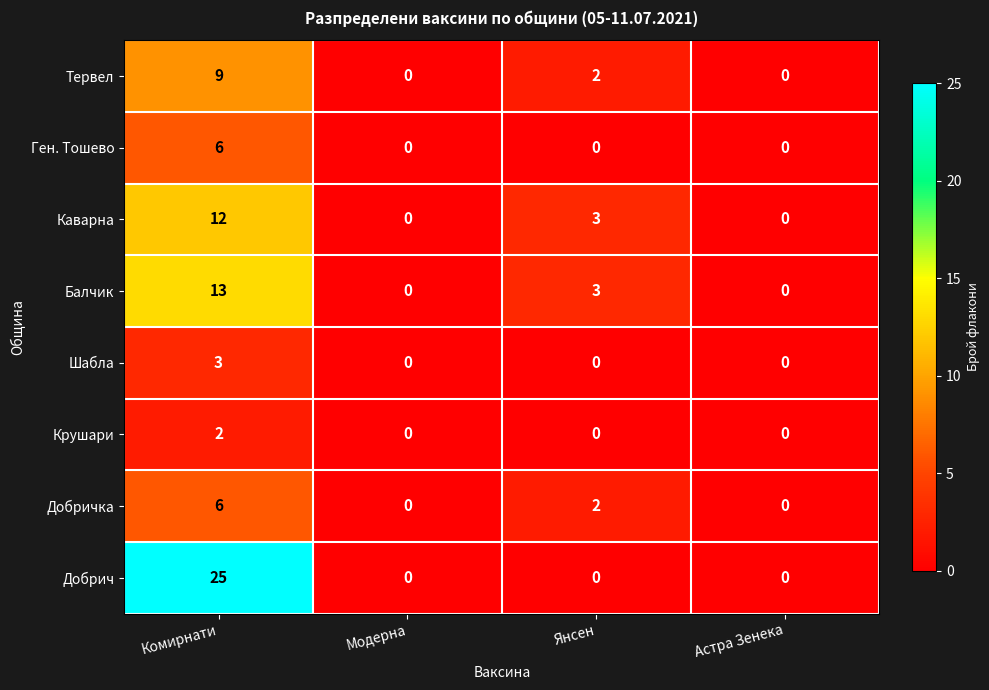

What is the total value across all series at Янсен?

10